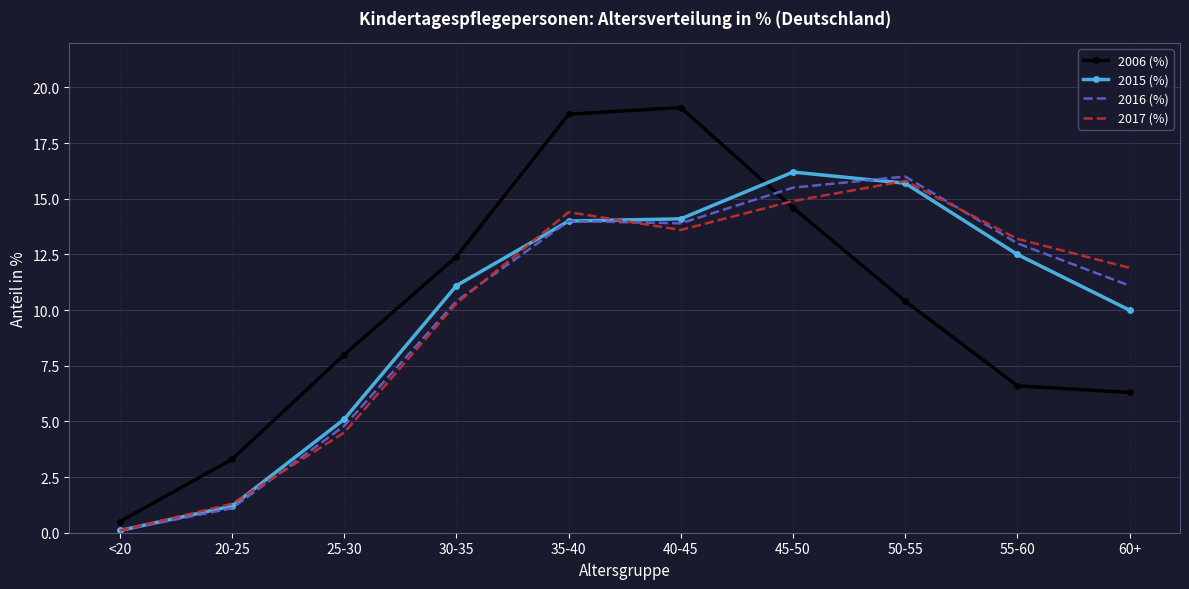

Is it true that 2015 (%) equals 14.1 at 40-45?

True